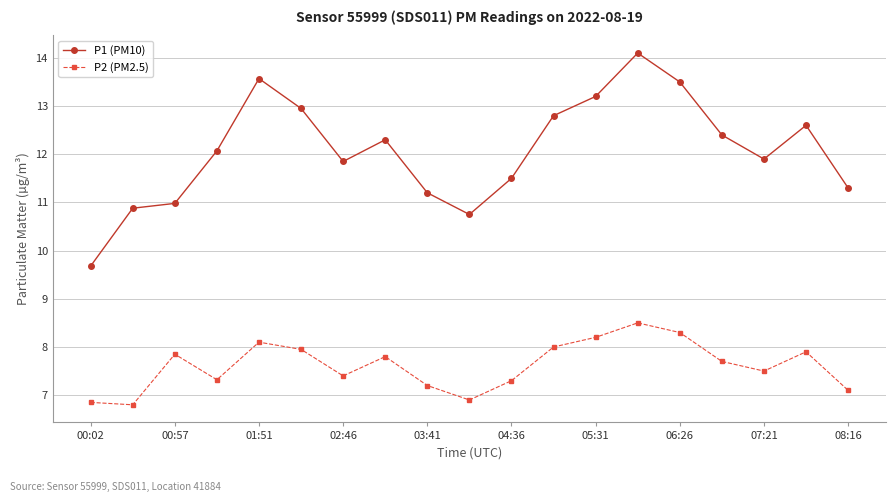

How many data points in P2 (PM2.5) are less than 7?

3